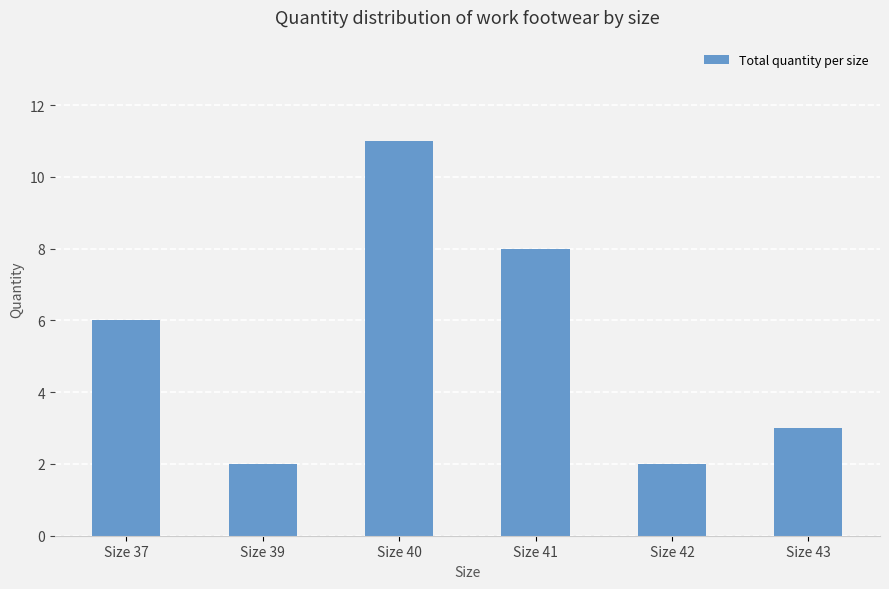

What is the value of the 5th bar from the left?

2